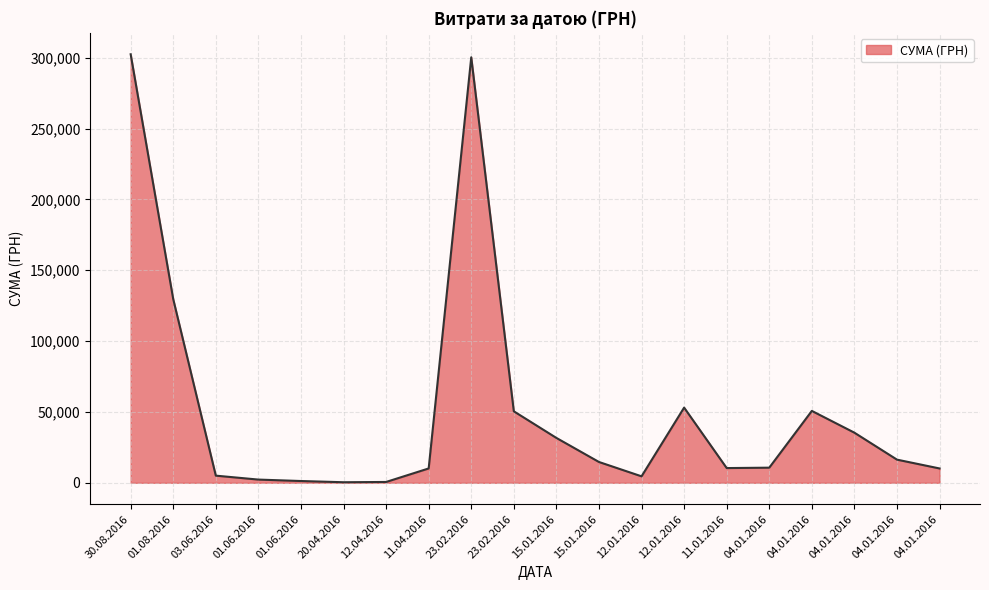

How many categories are shown in the chart?

20